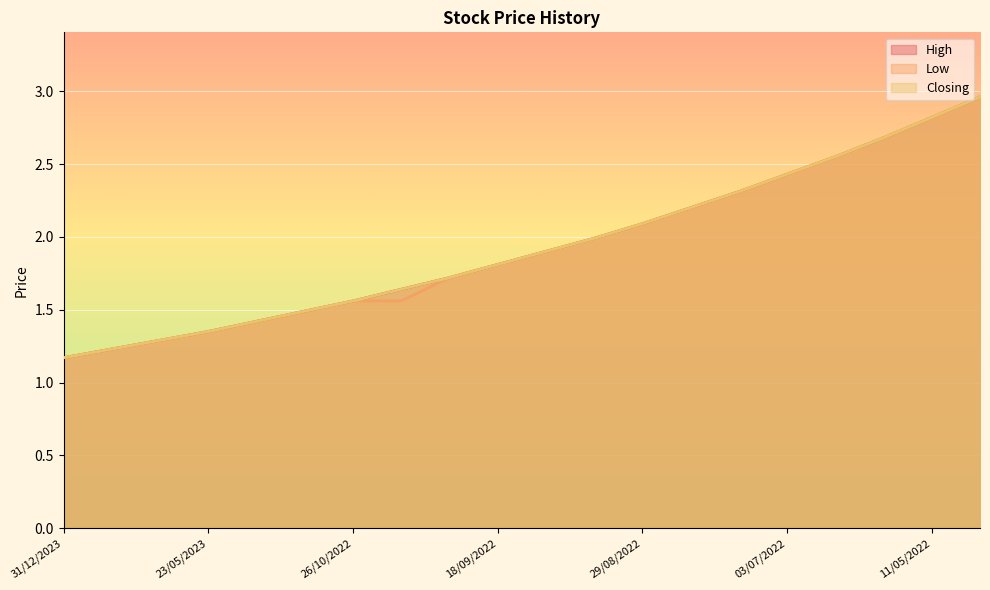

True or false: High has a value of 0.7 at 26/06/2023.

False